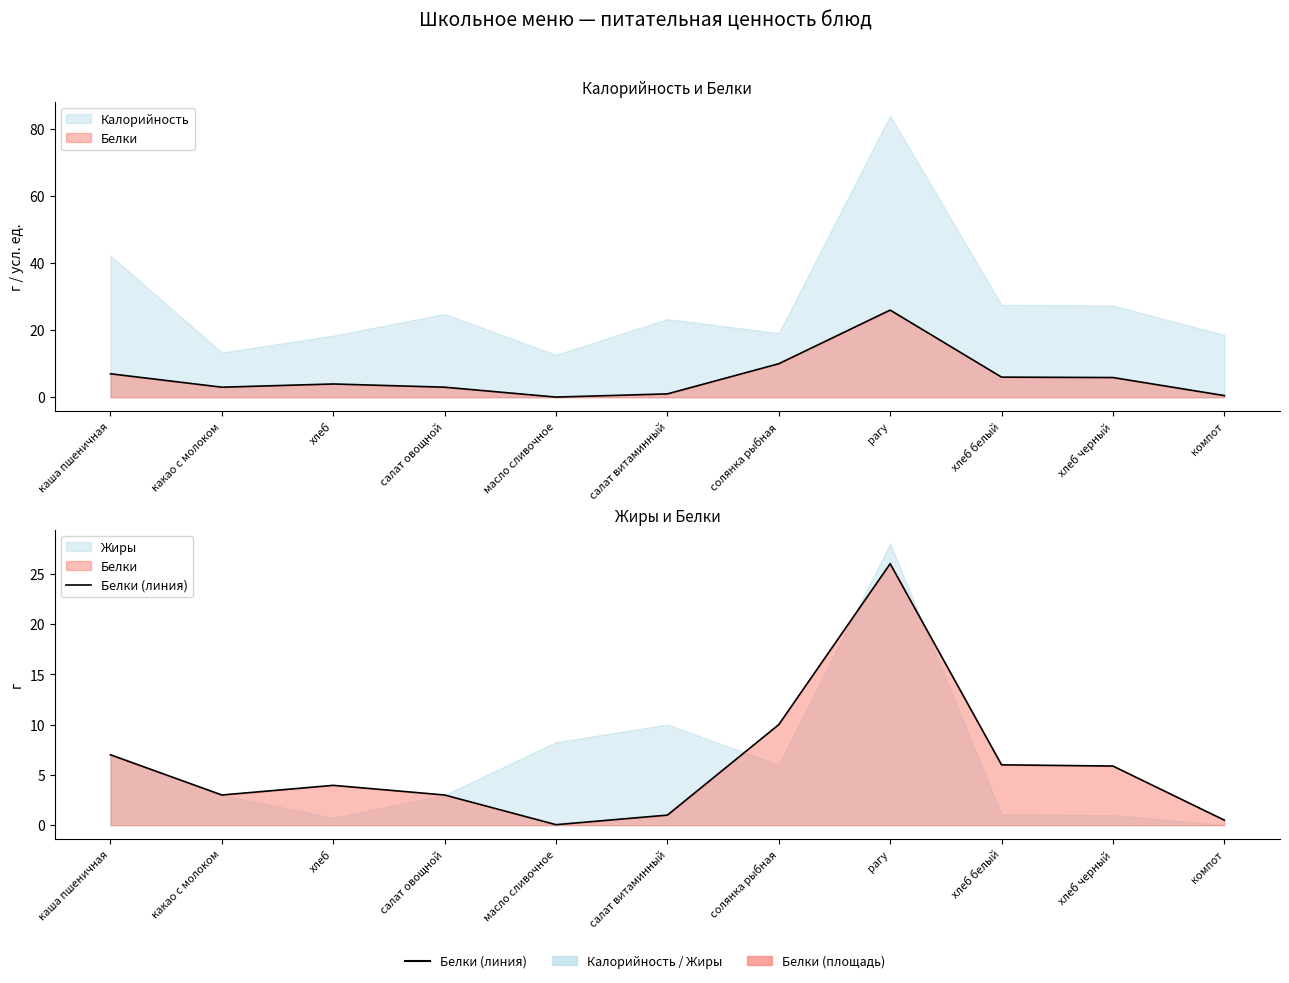

Rank the categories by value from highest to lowest.

рагу, солянка рыбная, каша пшеничная, хлеб белый, хлеб черный, хлеб, какао с молоком, салат овощной, салат витаминный, компот, масло сливочное